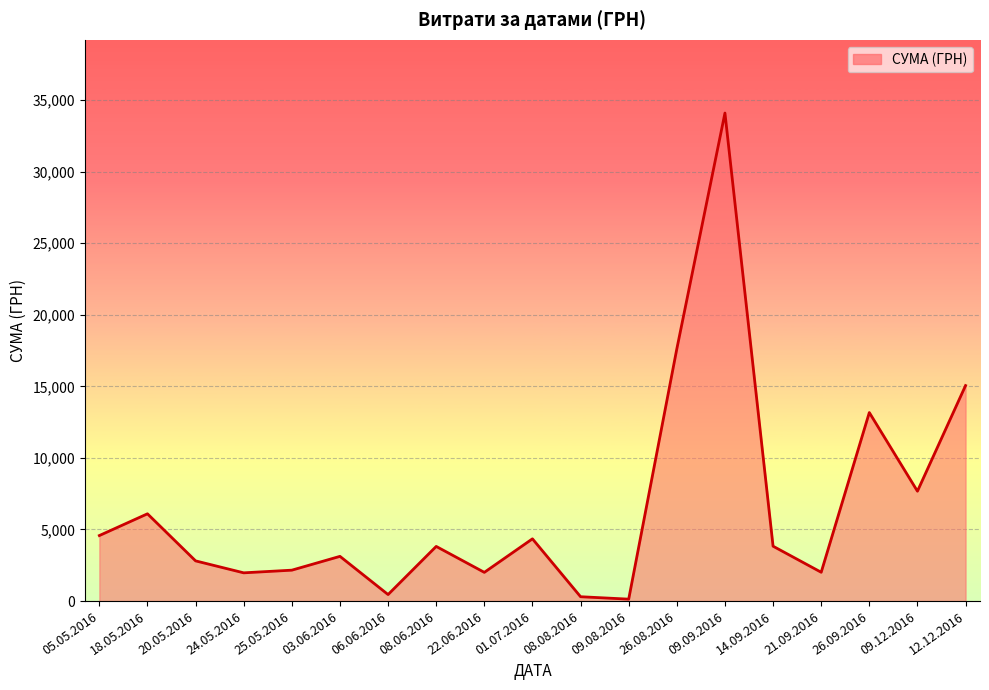

What is the change in value from 22.06.2016 to 12.12.2016?

+13047.0